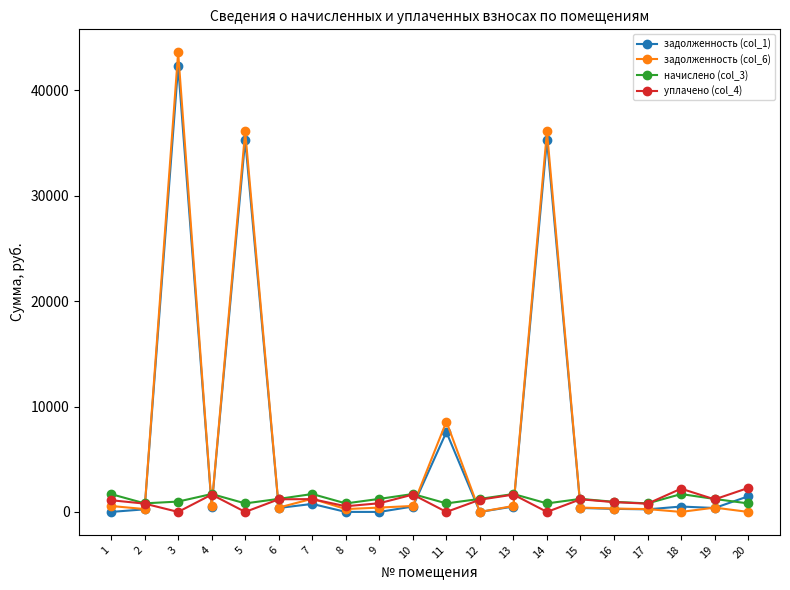

Which series has the widest spread of values?

задолженность (col_6)